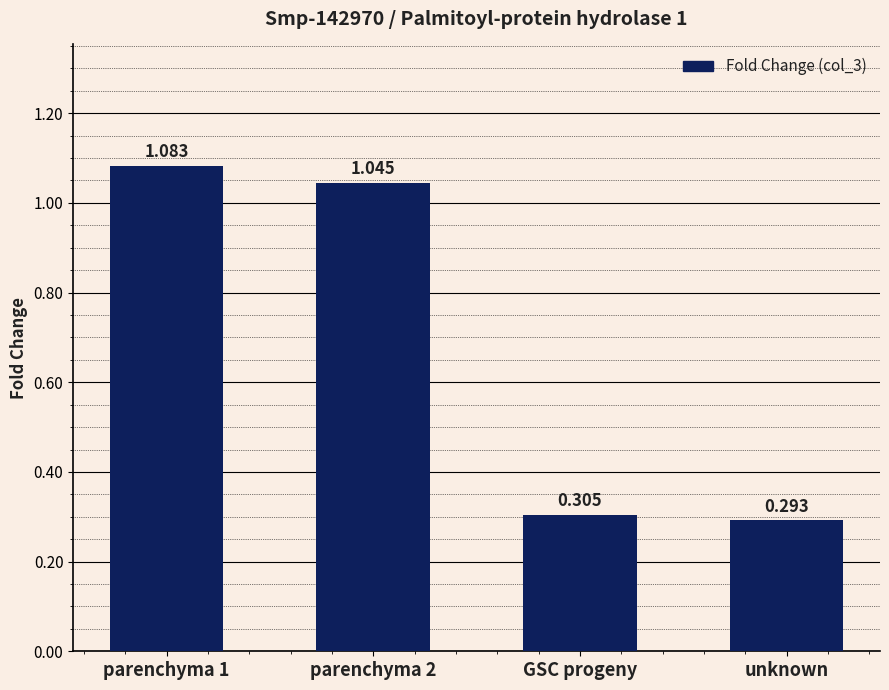

What position from the left is GSC progeny?

3